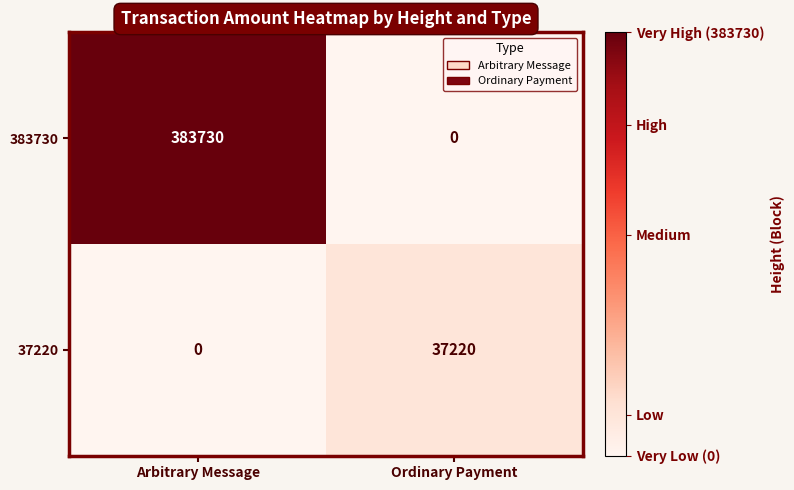

What is the difference between the maximum and minimum values in the 383730 series?

383730